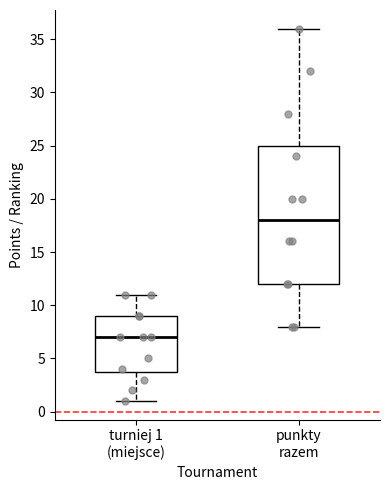

Reading left to right, transcribe this box plot: for each box, give where its median line is, the range the box spans, and where its two whiskers end, as read against the y-axis. The values are not printed on the chart, so give them approximately, as read against the axis.

turniej 1 (miejsce): median 7, box 4 to 9, whiskers 1 to 11
punkty razem: median 18, box 12 to 25, whiskers 8 to 36